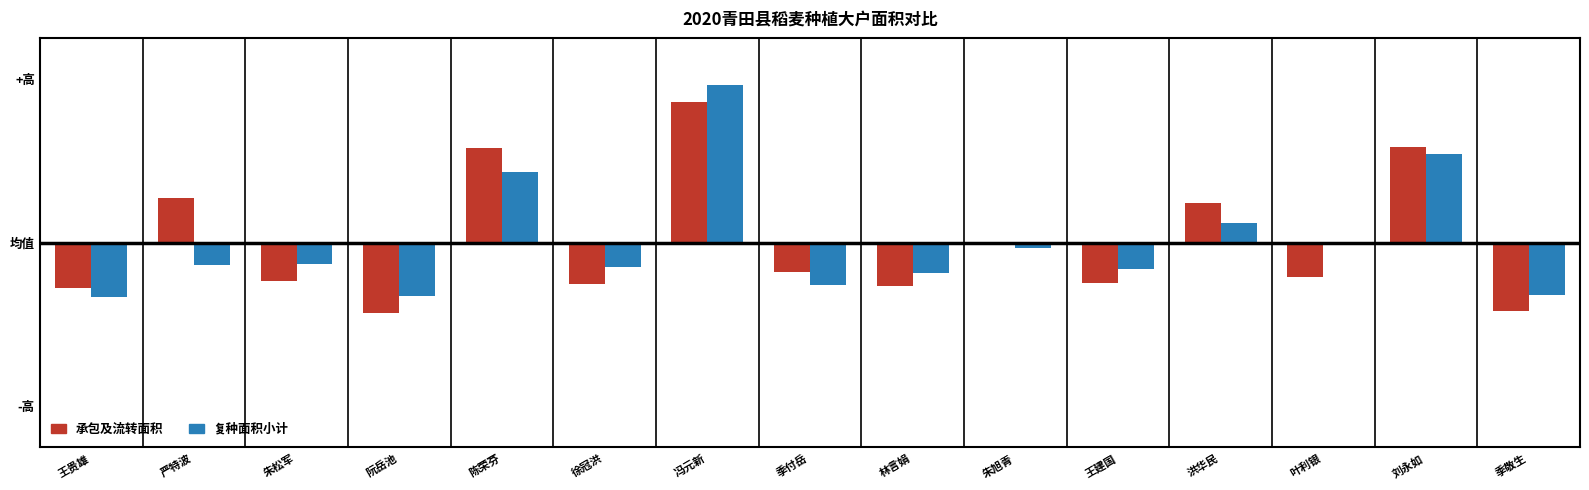

What are all the series names shown in the legend?

承包及流转面积, 复种面积小计